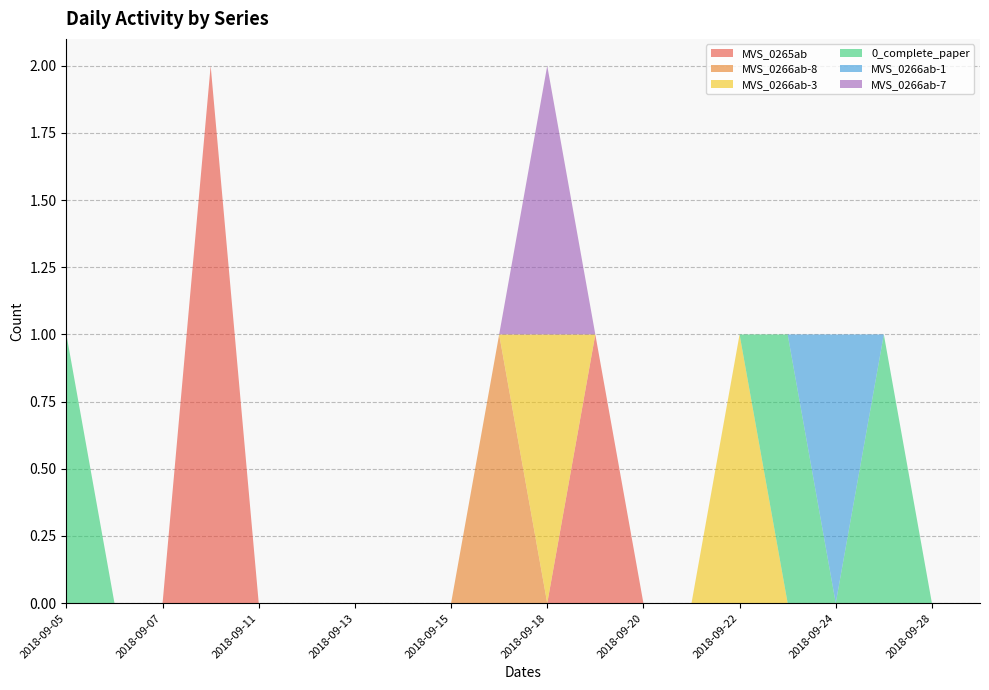

Reading right to left, what are all the values shown in this chart?

MVS_0265ab: 2018-09-29=0	2018-09-28=0	2018-09-27=0	2018-09-24=0	2018-09-23=0	2018-09-22=0	2018-09-21=0	2018-09-20=0	2018-09-19=1	2018-09-18=0	2018-09-17=0	2018-09-15=0	2018-09-14=0	2018-09-13=0	2018-09-12=0	2018-09-11=0	2018-09-10=2	2018-09-07=0	2018-09-06=0	2018-09-05=0
MVS_0266ab-8: 2018-09-29=0	2018-09-28=0	2018-09-27=0	2018-09-24=0	2018-09-23=0	2018-09-22=0	2018-09-21=0	2018-09-20=0	2018-09-19=0	2018-09-18=0	2018-09-17=1	2018-09-15=0	2018-09-14=0	2018-09-13=0	2018-09-12=0	2018-09-11=0	2018-09-10=0	2018-09-07=0	2018-09-06=0	2018-09-05=0
MVS_0266ab-3: 2018-09-29=0	2018-09-28=0	2018-09-27=0	2018-09-24=0	2018-09-23=0	2018-09-22=1	2018-09-21=0	2018-09-20=0	2018-09-19=0	2018-09-18=1	2018-09-17=0	2018-09-15=0	2018-09-14=0	2018-09-13=0	2018-09-12=0	2018-09-11=0	2018-09-10=0	2018-09-07=0	2018-09-06=0	2018-09-05=0
0_complete_paper: 2018-09-29=0	2018-09-28=0	2018-09-27=1	2018-09-24=0	2018-09-23=1	2018-09-22=0	2018-09-21=0	2018-09-20=0	2018-09-19=0	2018-09-18=0	2018-09-17=0	2018-09-15=0	2018-09-14=0	2018-09-13=0	2018-09-12=0	2018-09-11=0	2018-09-10=0	2018-09-07=0	2018-09-06=0	2018-09-05=1
MVS_0266ab-1: 2018-09-29=0	2018-09-28=0	2018-09-27=0	2018-09-24=1	2018-09-23=0	2018-09-22=0	2018-09-21=0	2018-09-20=0	2018-09-19=0	2018-09-18=0	2018-09-17=0	2018-09-15=0	2018-09-14=0	2018-09-13=0	2018-09-12=0	2018-09-11=0	2018-09-10=0	2018-09-07=0	2018-09-06=0	2018-09-05=0
MVS_0266ab-7: 2018-09-29=0	2018-09-28=0	2018-09-27=0	2018-09-24=0	2018-09-23=0	2018-09-22=0	2018-09-21=0	2018-09-20=0	2018-09-19=0	2018-09-18=1	2018-09-17=0	2018-09-15=0	2018-09-14=0	2018-09-13=0	2018-09-12=0	2018-09-11=0	2018-09-10=0	2018-09-07=0	2018-09-06=0	2018-09-05=0